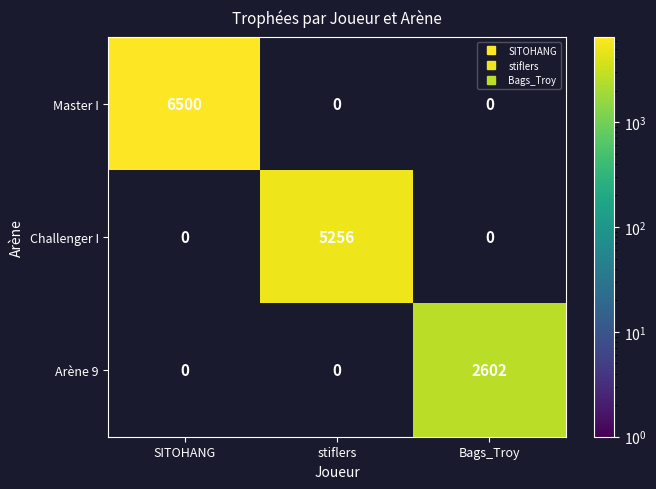

How many Master I values are between 0 and 6500?

3